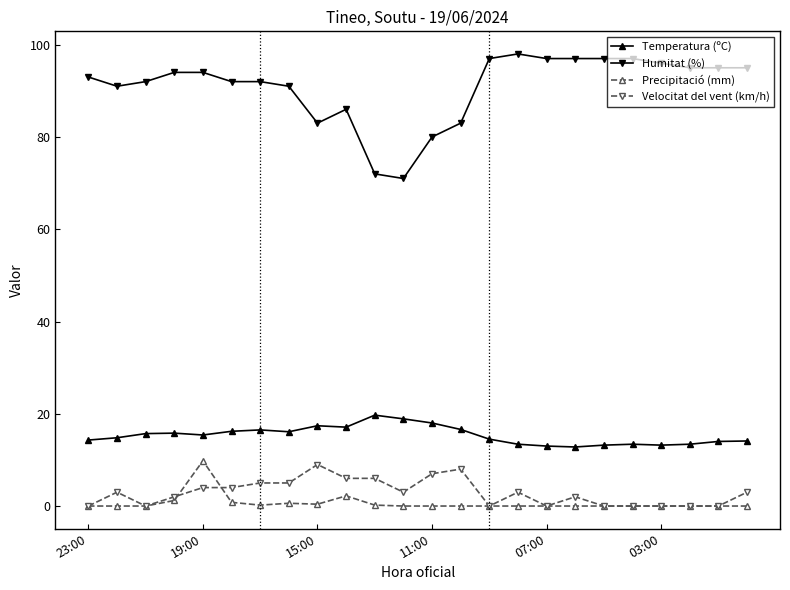

True or false: Temperatura (ºC) and Humitat (%) intersect in this chart.

False